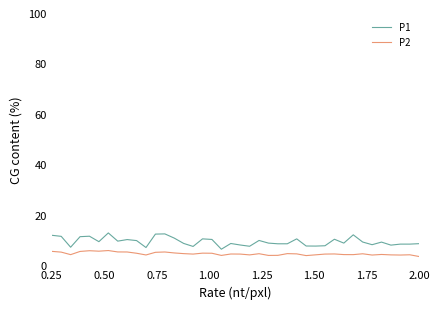

What is the minimum value for P1?

6.8